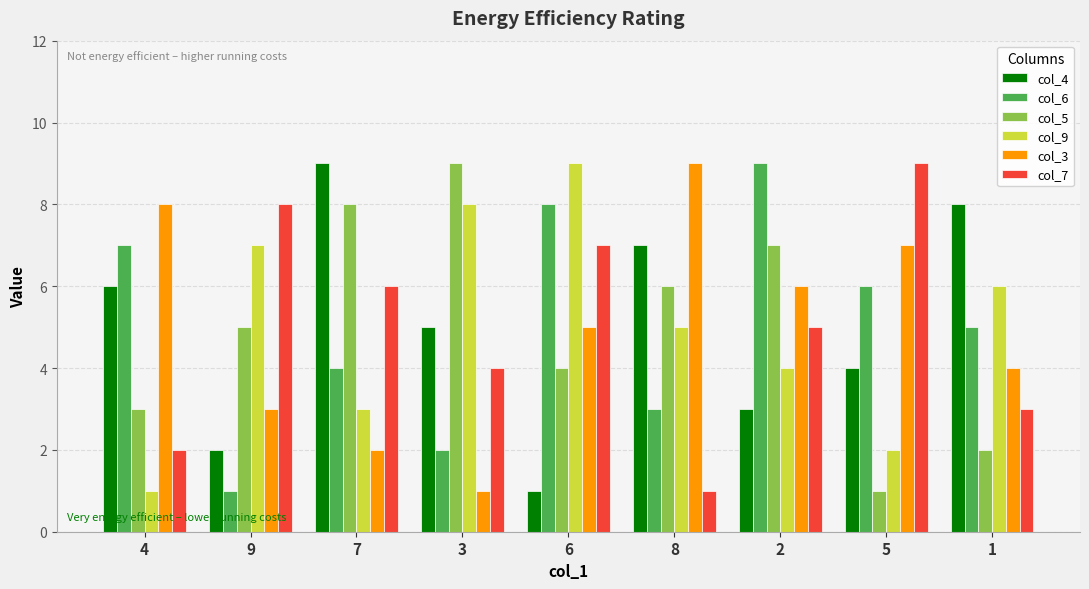

What is the approximate value of col_7 at 8?

1